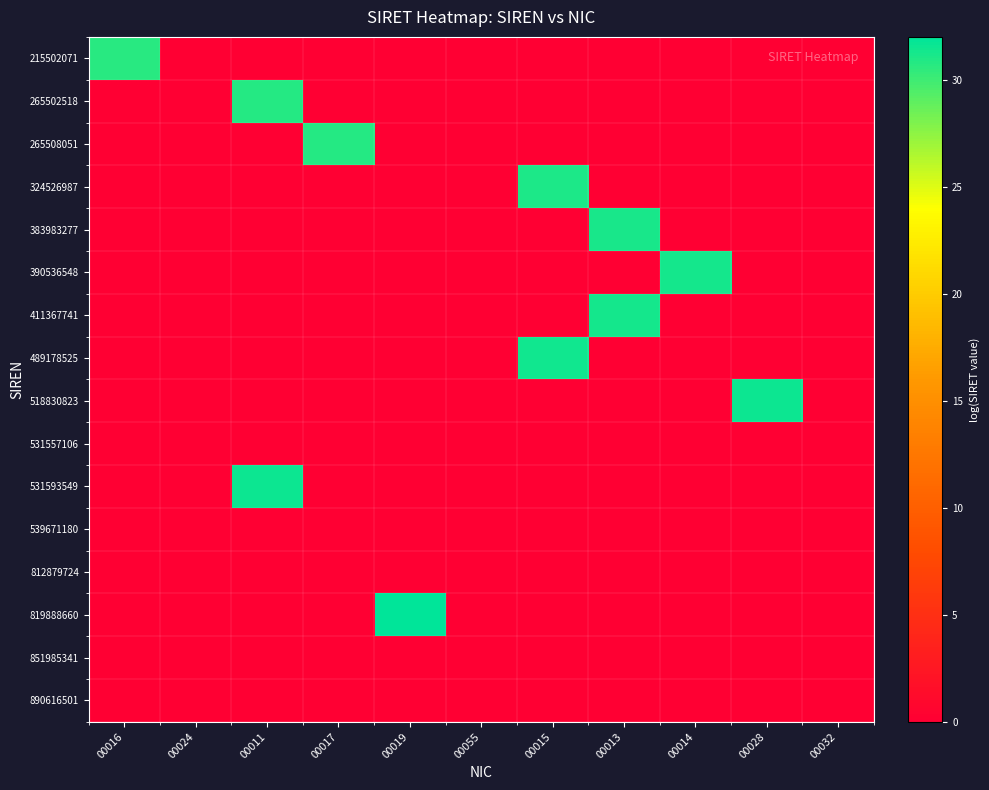

What is the greatest value displayed?

32.0